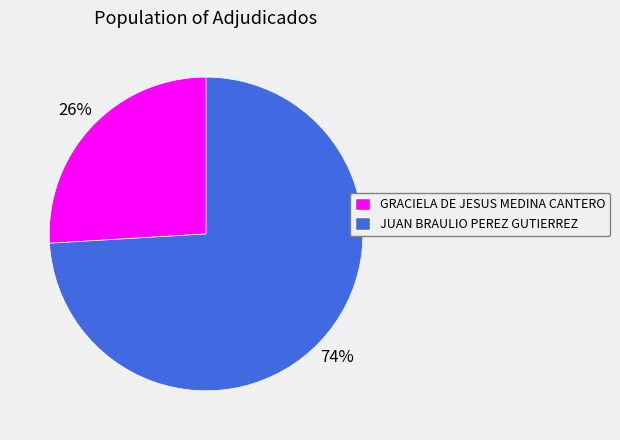

Which slice is the largest?

JUAN BRAULIO PEREZ GUTIERREZ